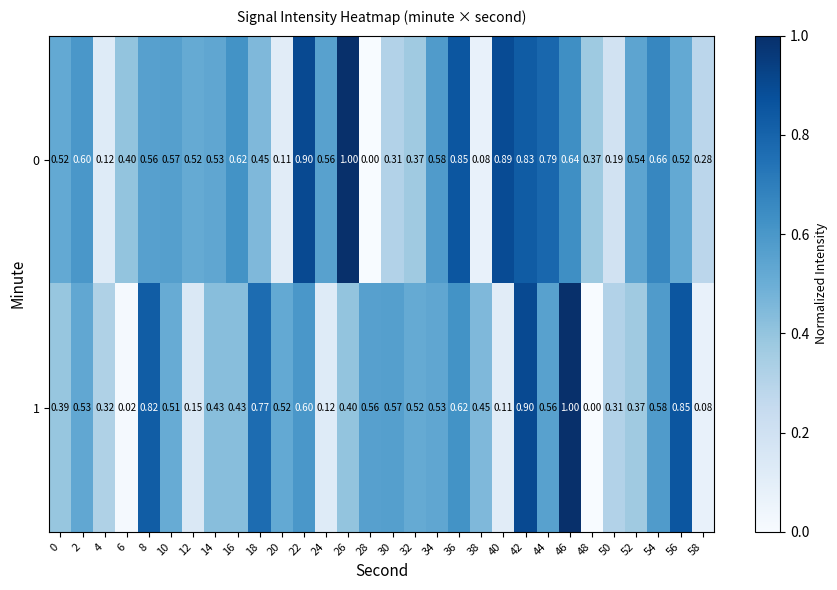

Reading left to right, extract all data points from this chart.

0: 0=0.5	2=0.6	4=0.1	6=0.4	8=0.6	10=0.6	12=0.5	14=0.5	16=0.6	18=0.5	20=0.1	22=0.9	24=0.6	26=1.0	28=0.0	30=0.3	32=0.4	34=0.6	36=0.8	38=0.1	40=0.9	42=0.8	44=0.8	46=0.6	48=0.4	50=0.2	52=0.5	54=0.7	56=0.5	58=0.3
1: 0=0.4	2=0.5	4=0.3	6=0.0	8=0.8	10=0.5	12=0.1	14=0.4	16=0.4	18=0.8	20=0.5	22=0.6	24=0.1	26=0.4	28=0.6	30=0.6	32=0.5	34=0.5	36=0.6	38=0.5	40=0.1	42=0.9	44=0.6	46=1.0	48=0.0	50=0.3	52=0.4	54=0.6	56=0.8	58=0.1